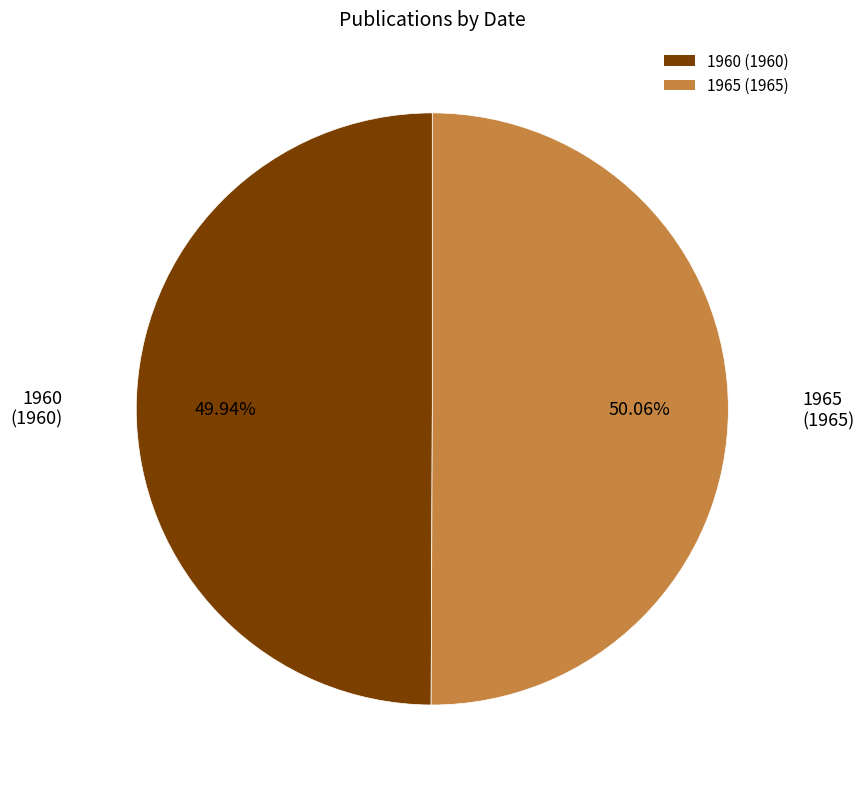

The 1960 slice represents 50% of the pie. True or false?

True